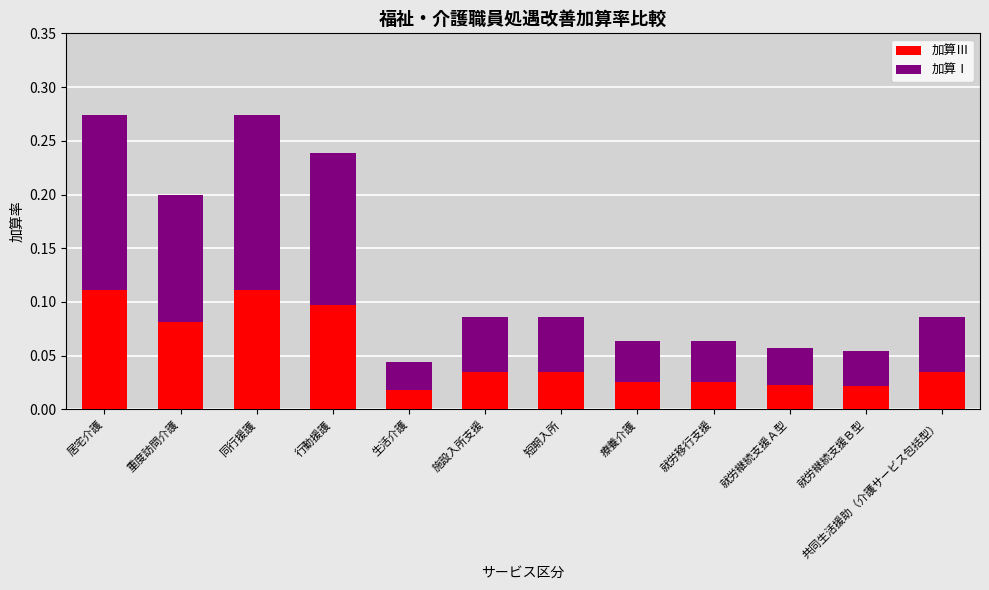

What is the sum of all 加算Ⅲ values?

0.6